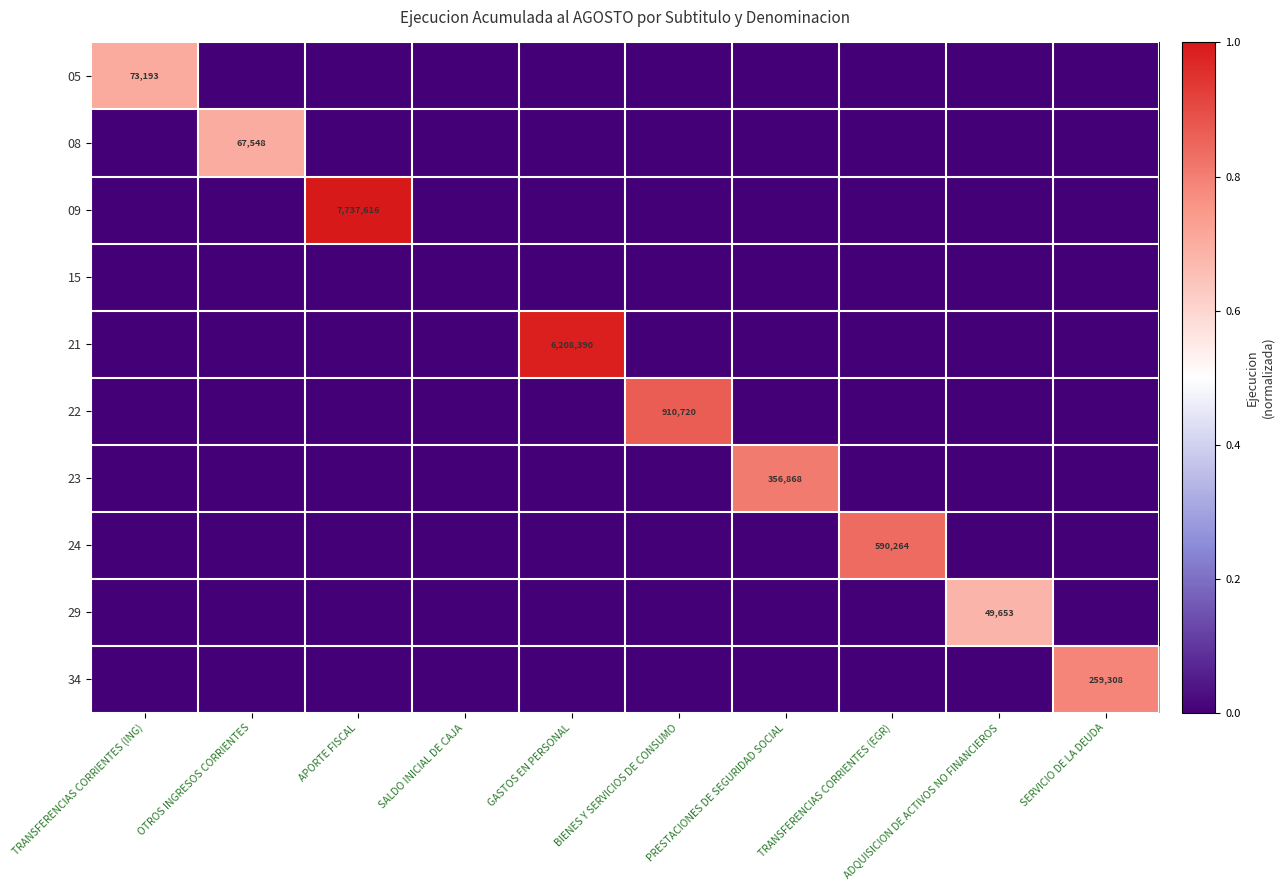

How many data points does each series have?

10